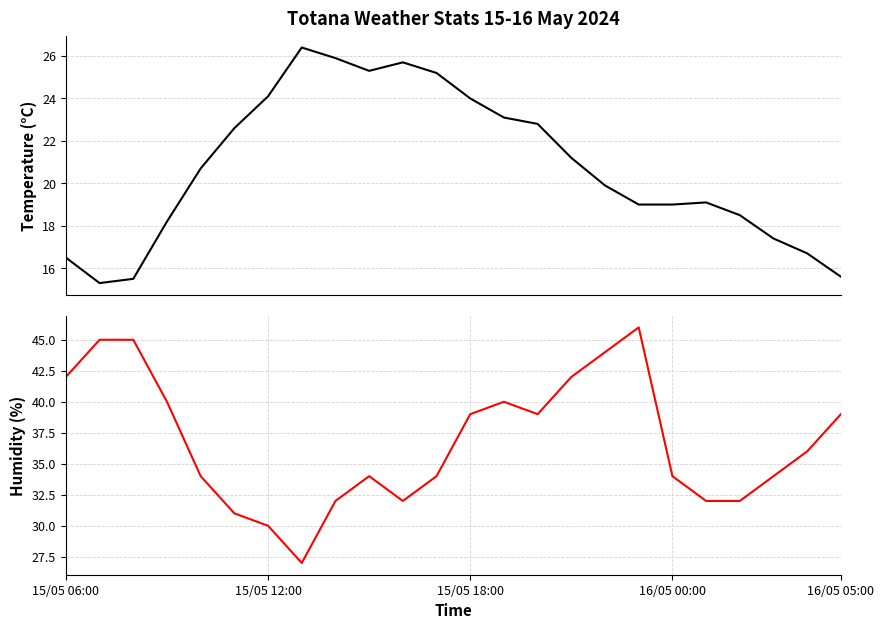

True or false: Humidity (%) and Temperature (C) intersect in this chart.

False